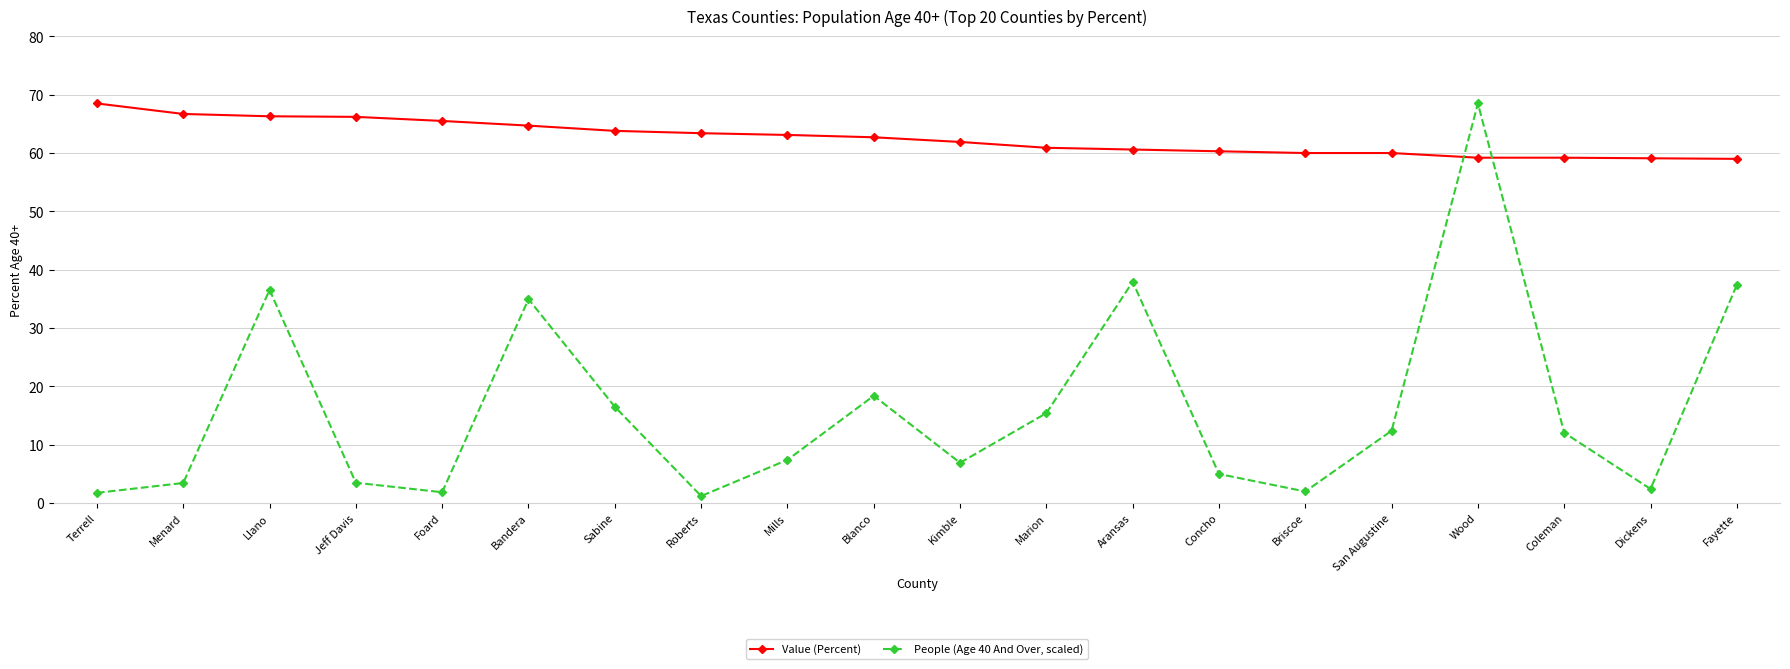

What is the label of the 1st point from the right?

Fayette